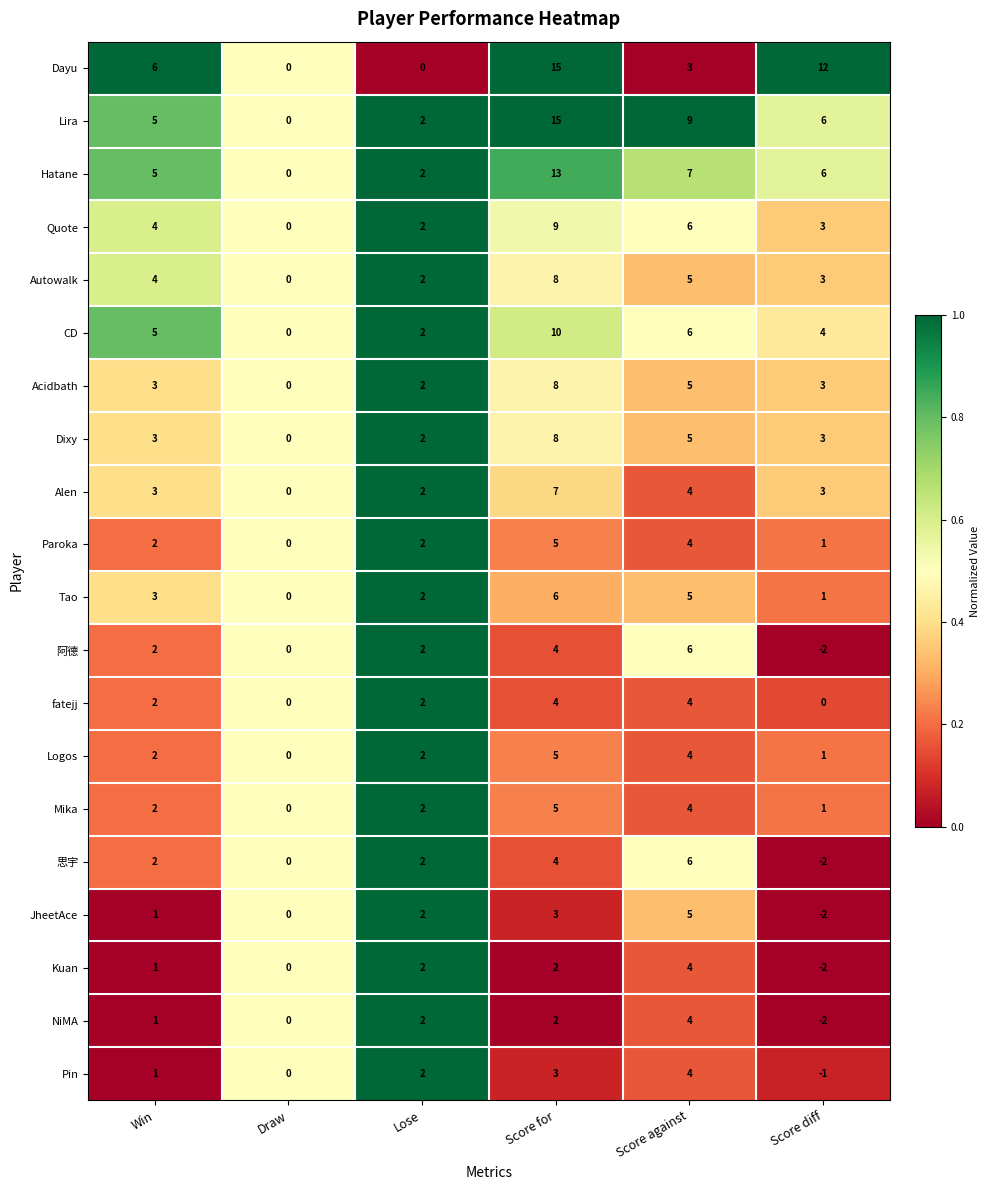

What is the difference between the highest and lowest values at Score against?

6